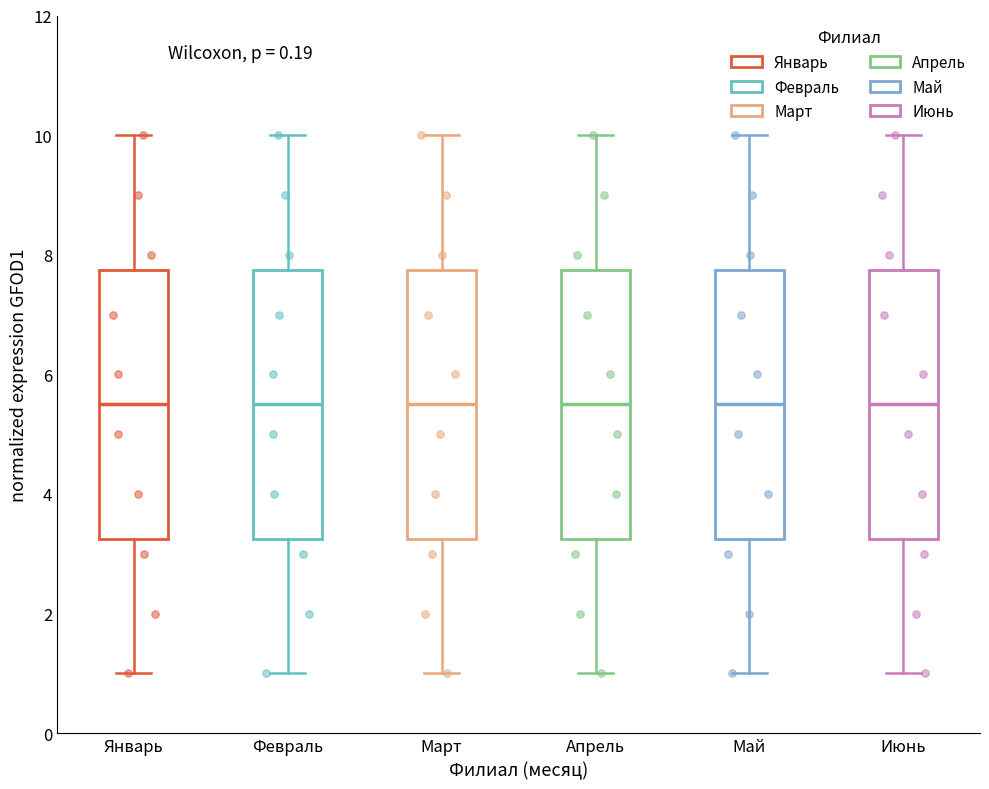

Where does the lower whisker of the box for Апрель end on the y-axis? The values are not printed on the chart, so give them approximately, as read against the axis.

1.0